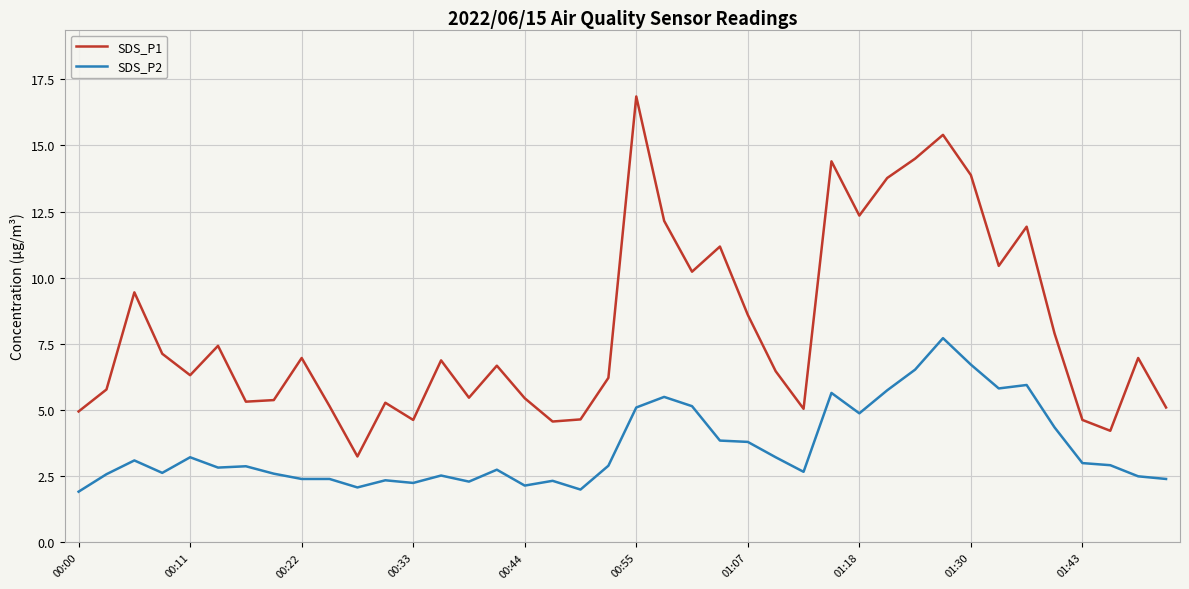

True or false: SDS_P1 and SDS_P2 intersect in this chart.

False